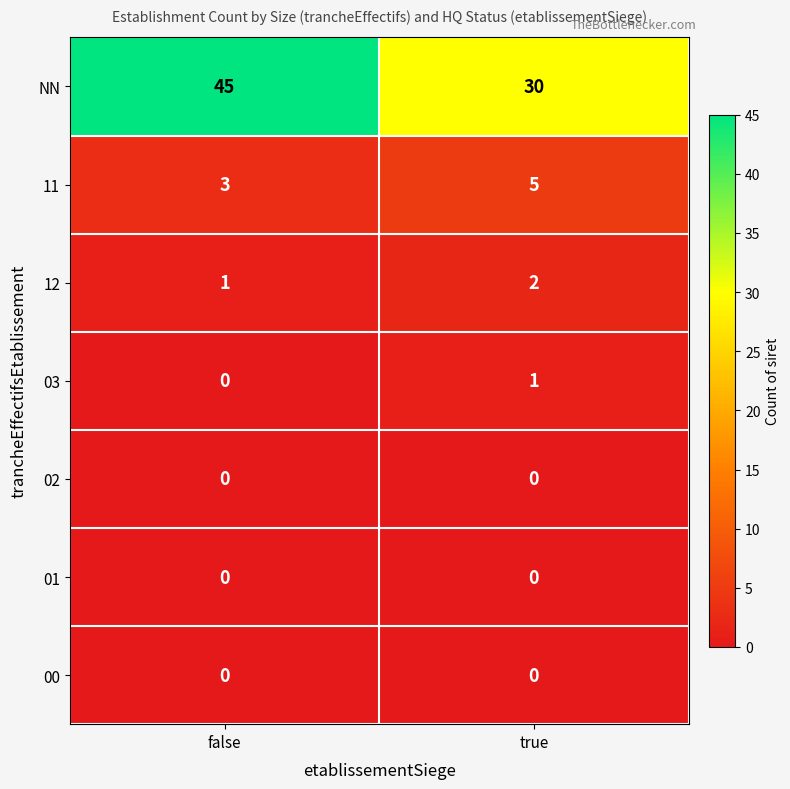

Which series has the largest total across all categories?

NN